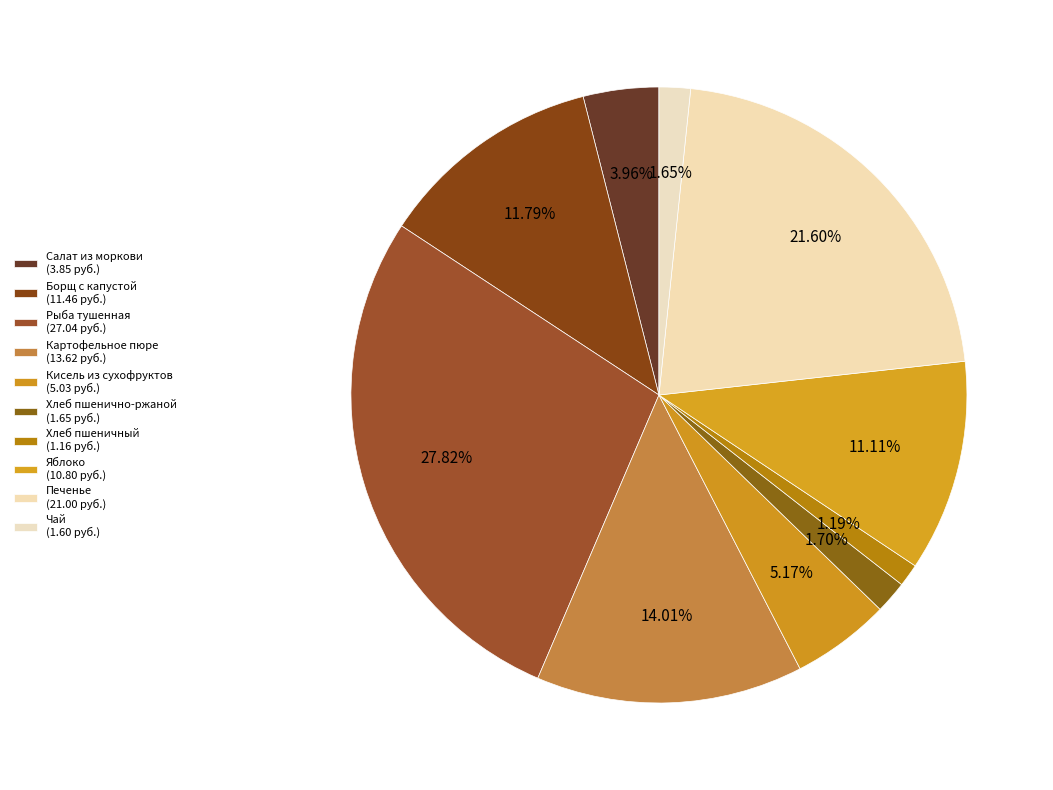

The Хлеб пшенично-ржаной slice represents 2% of the pie. True or false?

True